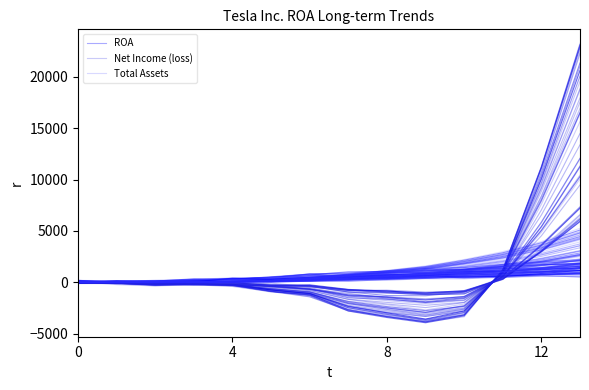

True or false: Total Assets has a value of 10.9 at 12.

True